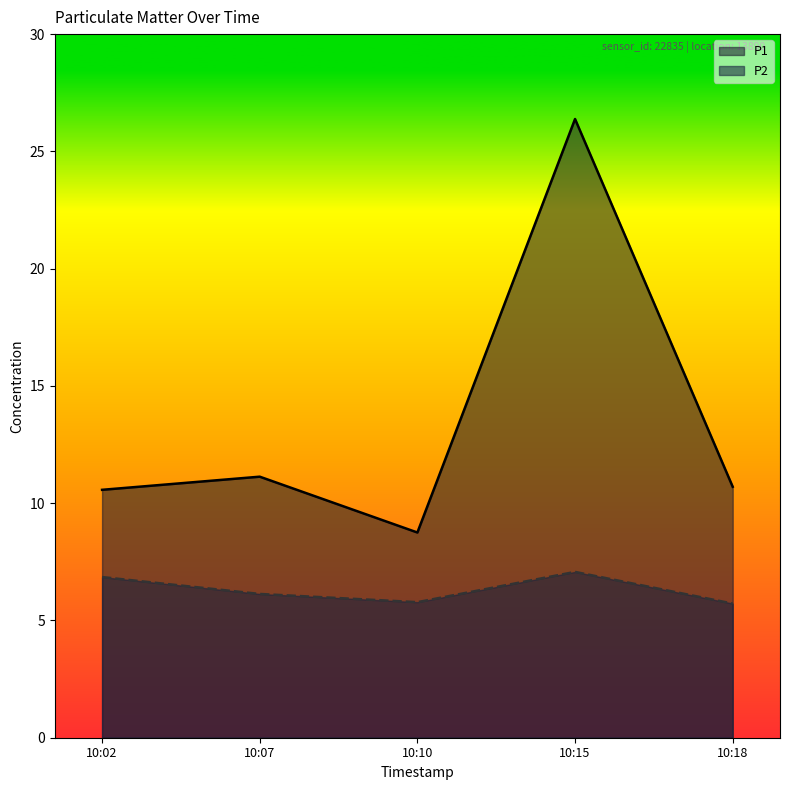

What is the value of the P1 point at the 3rd from the left?

8.8